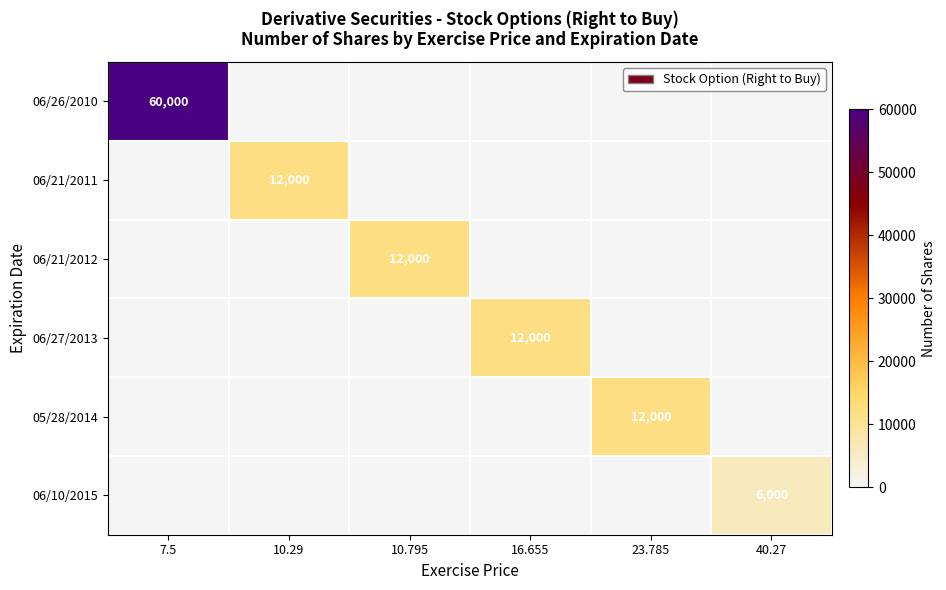

The 06/21/2011 series shows 15603 at 10.29. True or false?

False